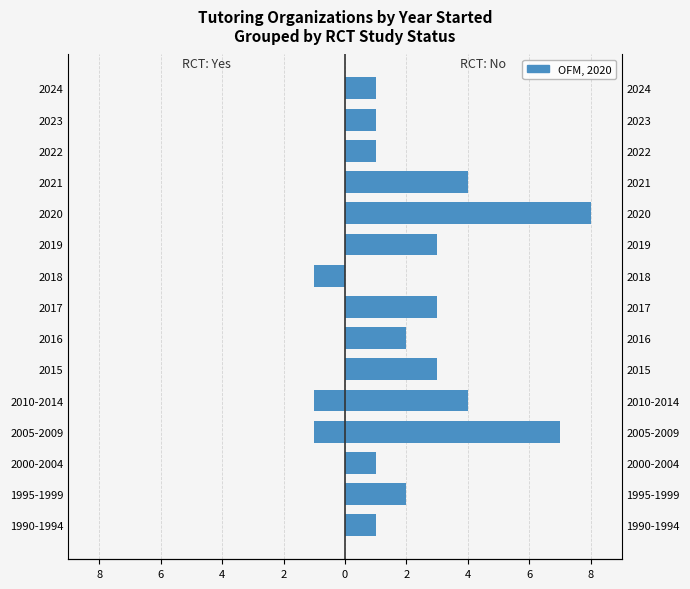

How many bars are there in total?

30